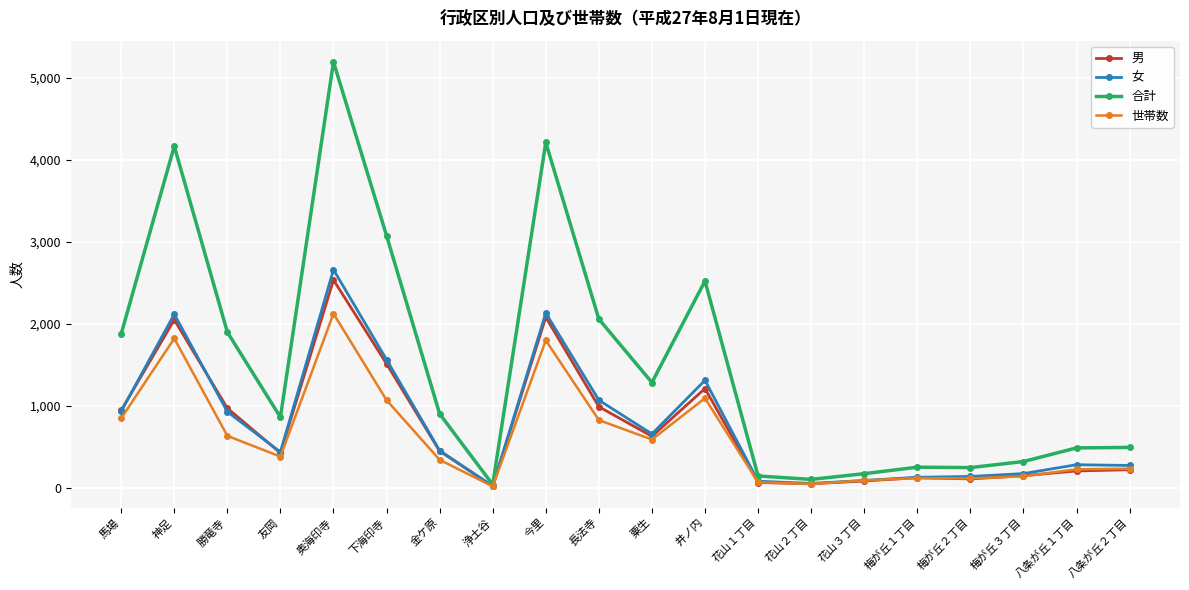

What is the average value of the 女 series?

774